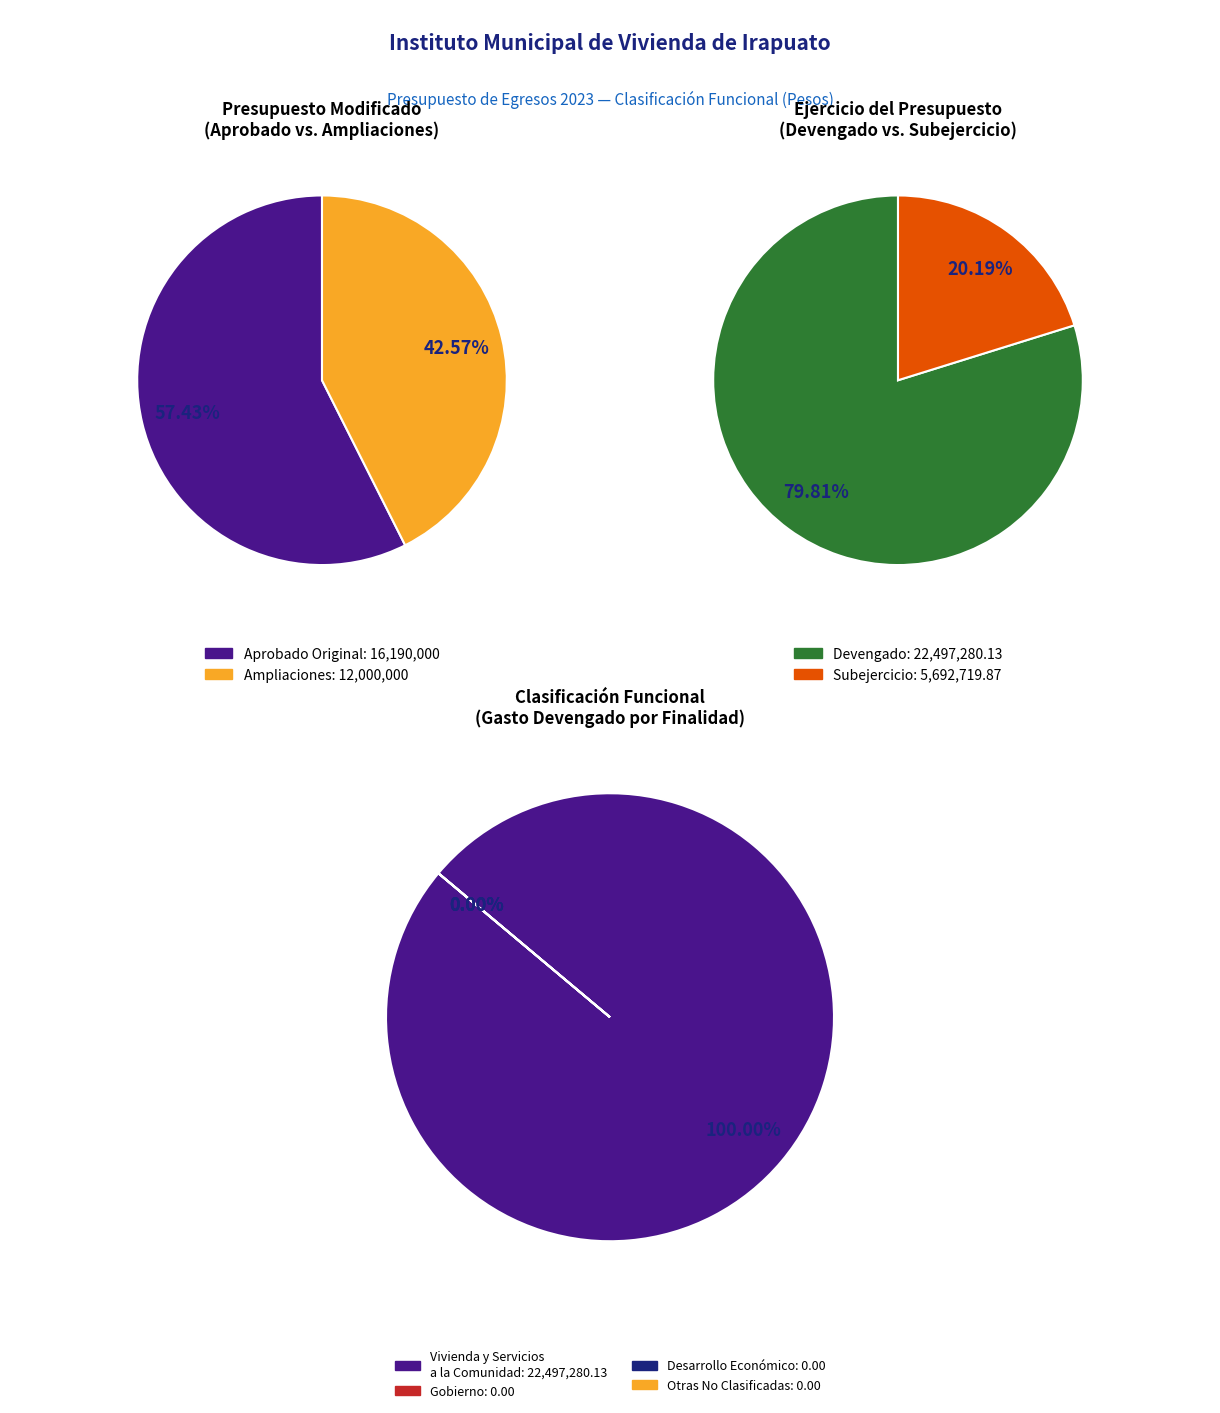

Is there any slice that represents more than half of the pie?

Yes